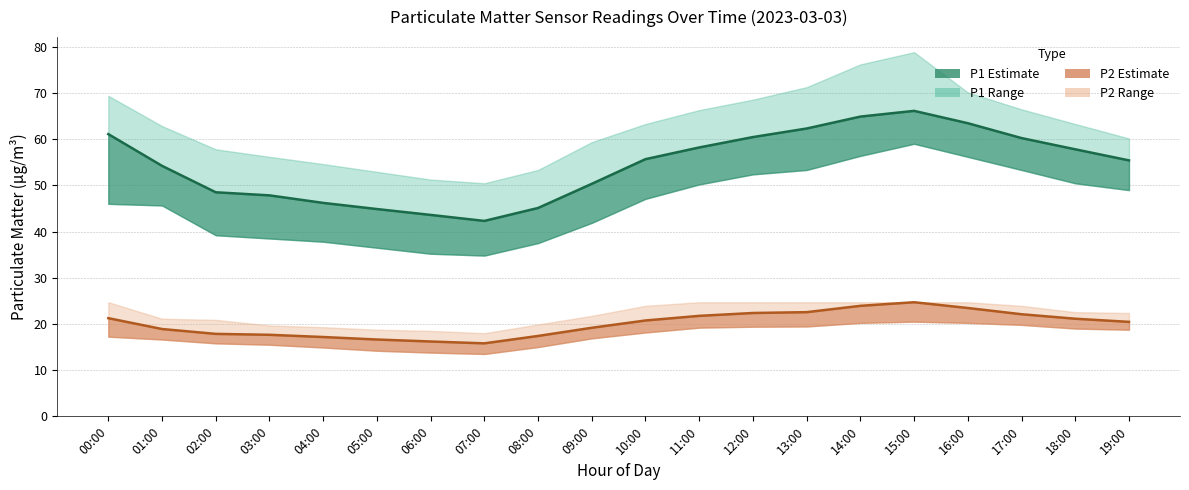

The P2 (PM2.5) series shows 22.4 at 12:00. True or false?

True